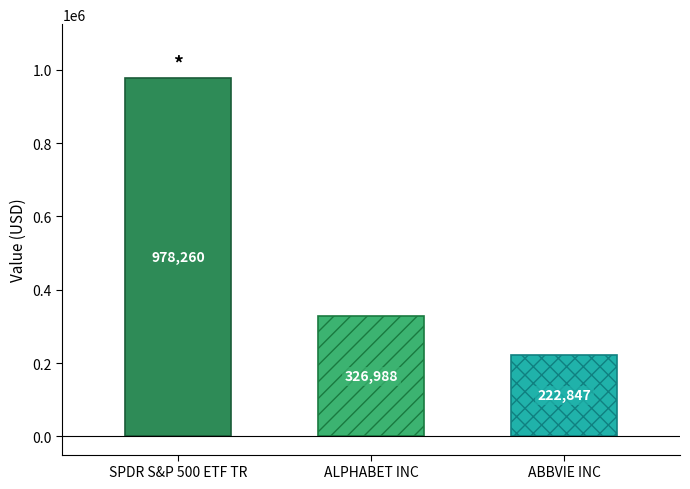

Rank the categories by value from highest to lowest.

SPDR S&P 500 ETF TR, ALPHABET INC, ABBVIE INC